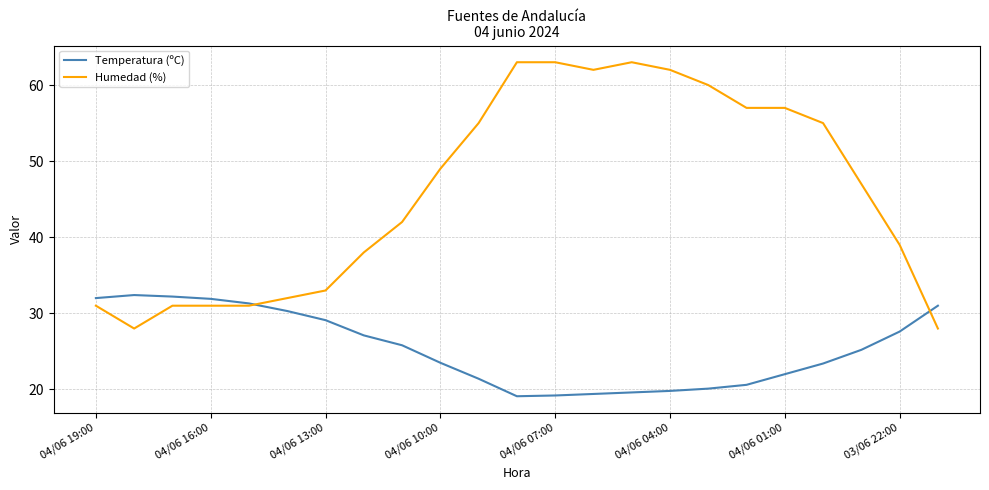

List the series in order of their peak value, lowest first.

Temperatura (ºC), Humedad (%)